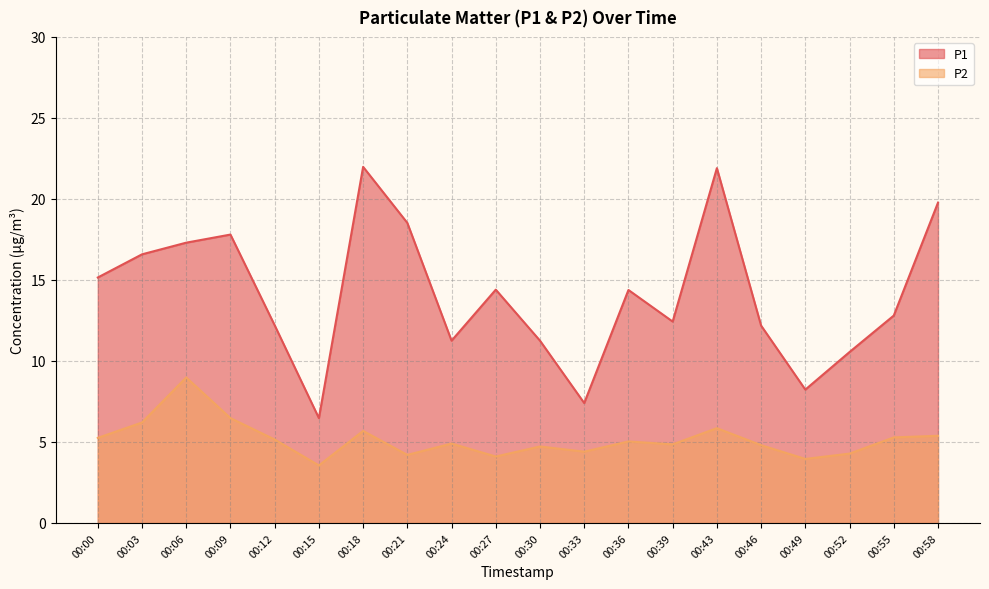

Rank the series at 00:46 from highest to lowest value.

P1, P2